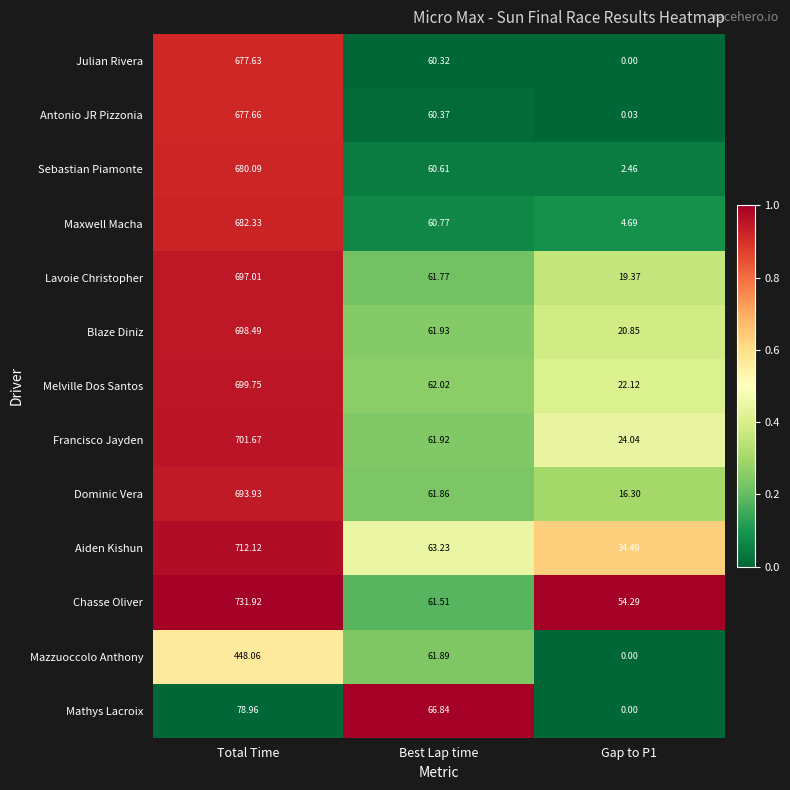

Which label corresponds to the largest value in the chart?

Total Time